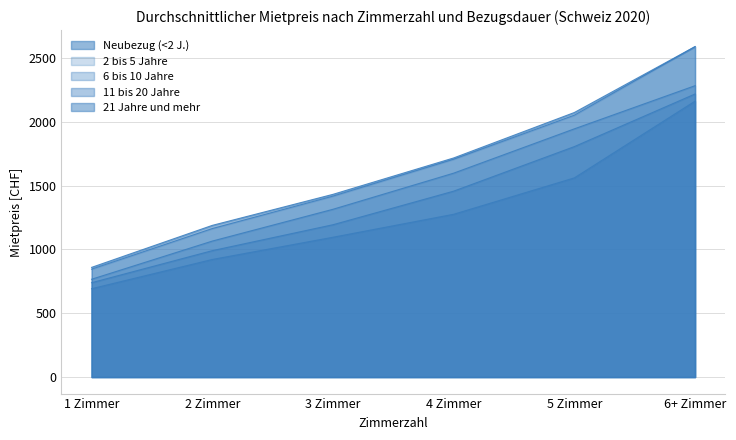

Reading left to right, transcribe all the data shown in this chart.

Neubezug (<2 J.): 859	1188	1431	1716	2072	2588
2 bis 5 Jahre: 845	1163	1417	1706	2051	2588
6 bis 10 Jahre: 766	1065	1314	1597	1944	2282
11 bis 20 Jahre: 739	990	1193	1456	1805	2217
21 Jahre und mehr: 692	921	1095	1275	1560	2161